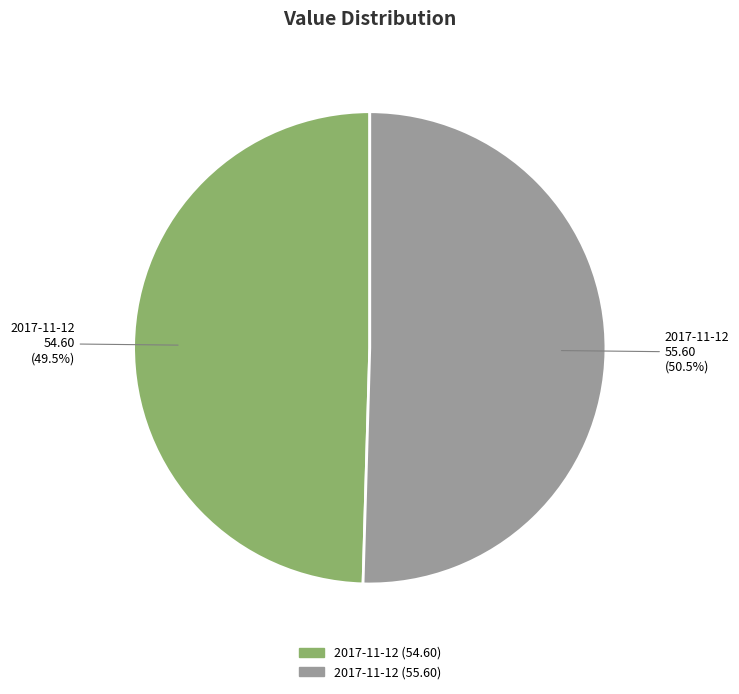

Does any single category account for the majority?

Yes